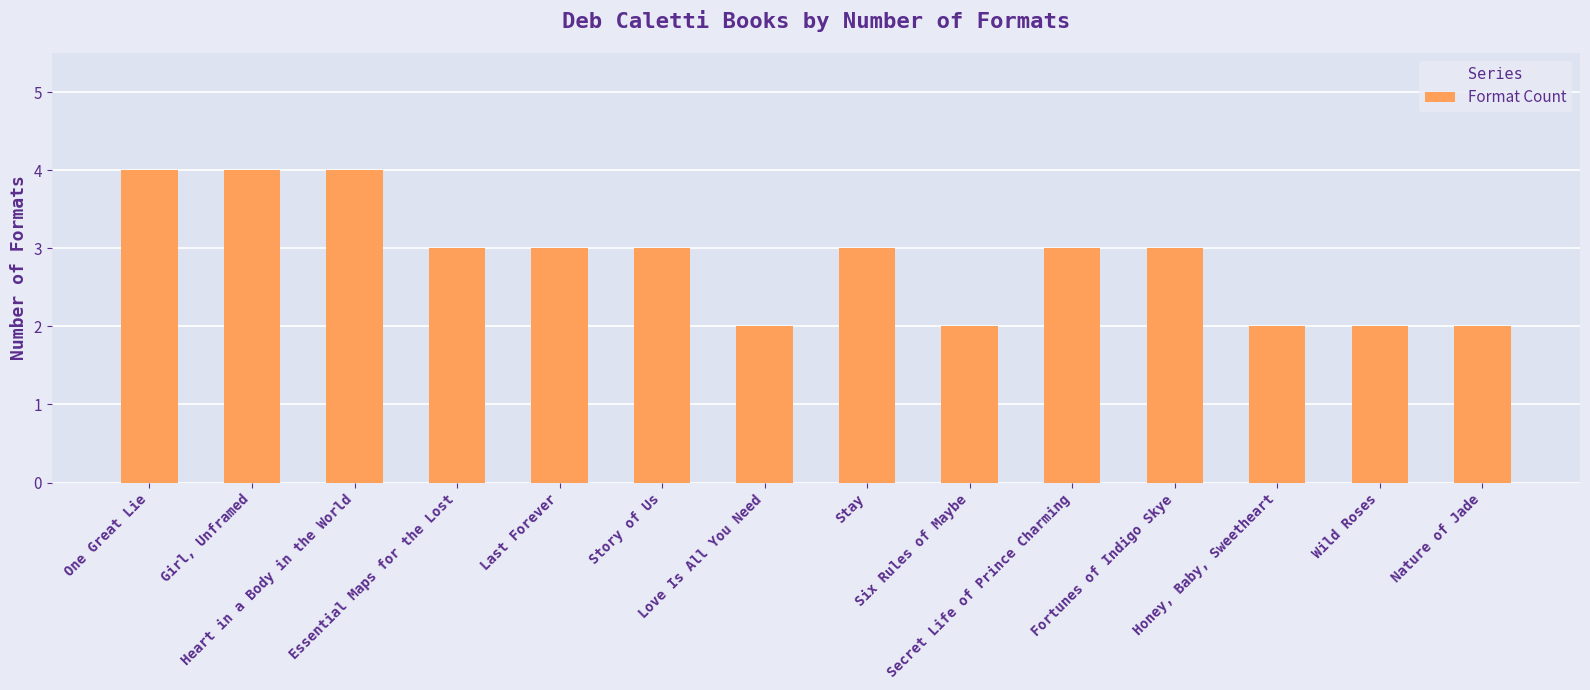

How many bars are there in total?

14